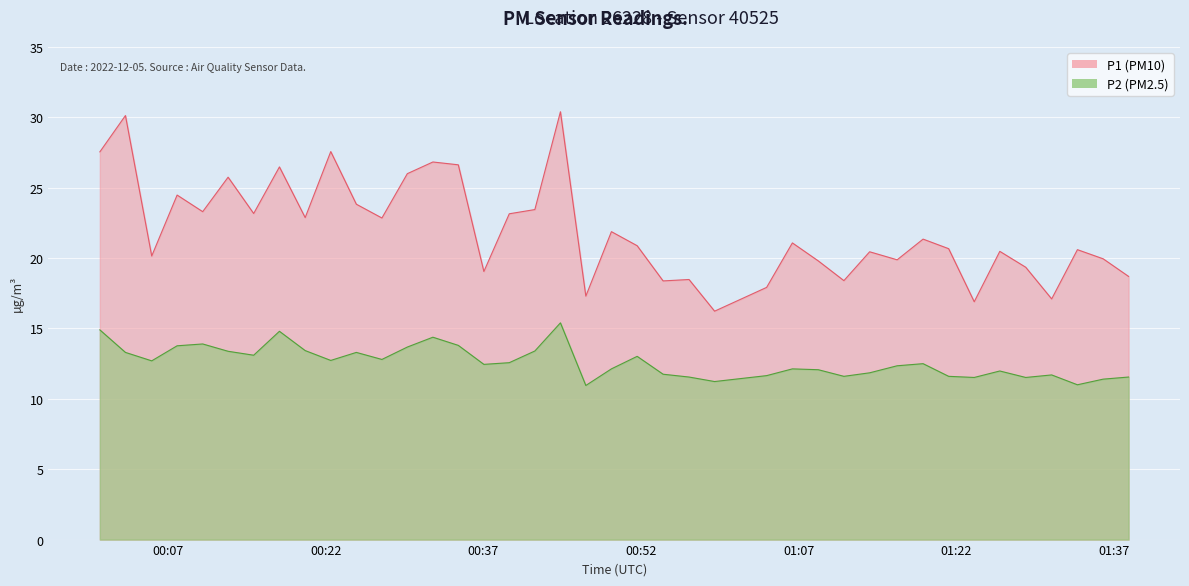

How many lines are shown in the chart?

2